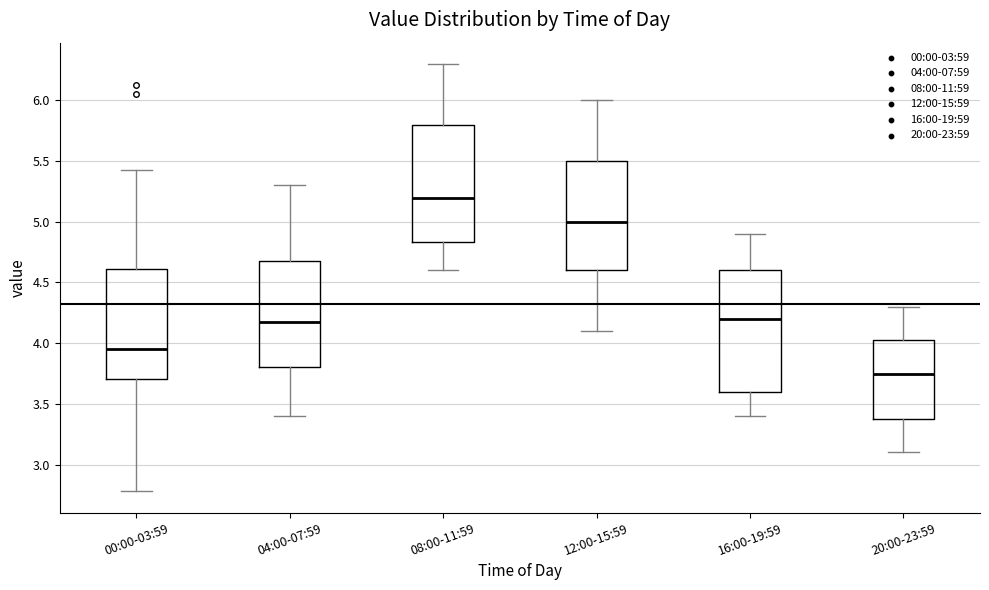

Where is the lower edge of the box for 00:00-03:59 on the y-axis? The values are not printed on the chart, so give them approximately, as read against the axis.

3.70